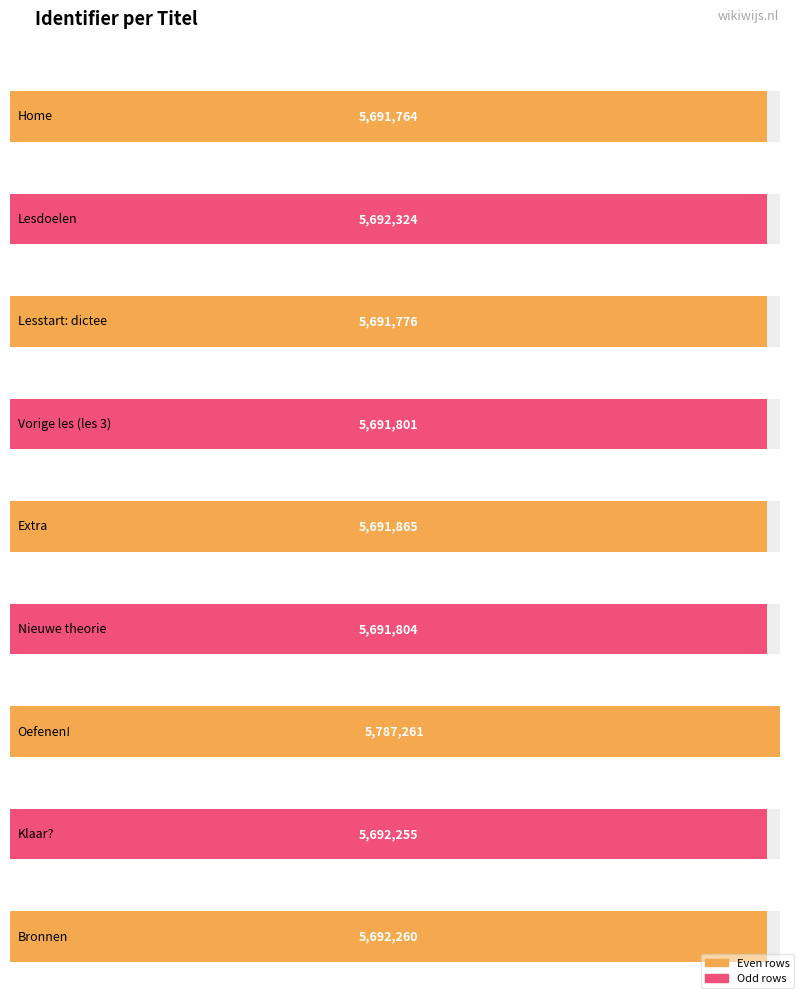

List the labels in order of value, largest first.

Oefenen!, Lesdoelen, Bronnen, Klaar?, Extra, Nieuwe theorie, Vorige les (les 3), Lesstart: dictee, Home